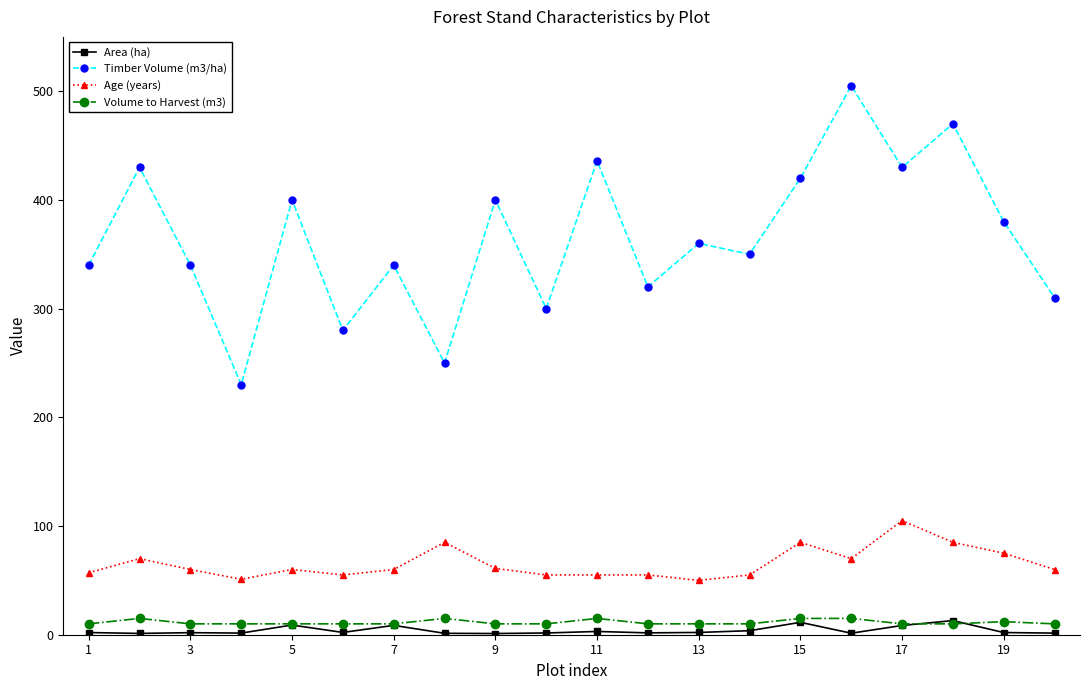

What is the value of the Volume to Harvest (m3) point at the 8th from the left?

15.0